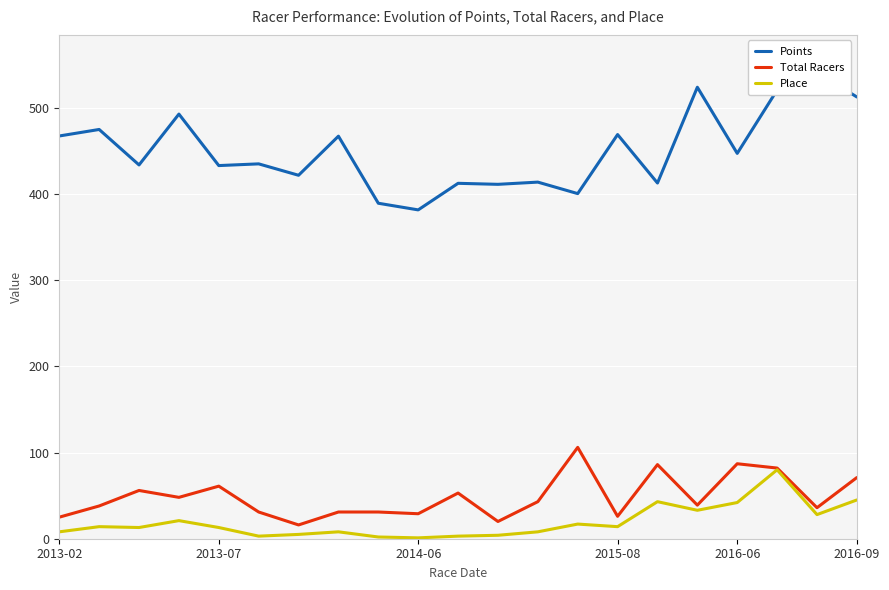

How many lines are shown in the chart?

3